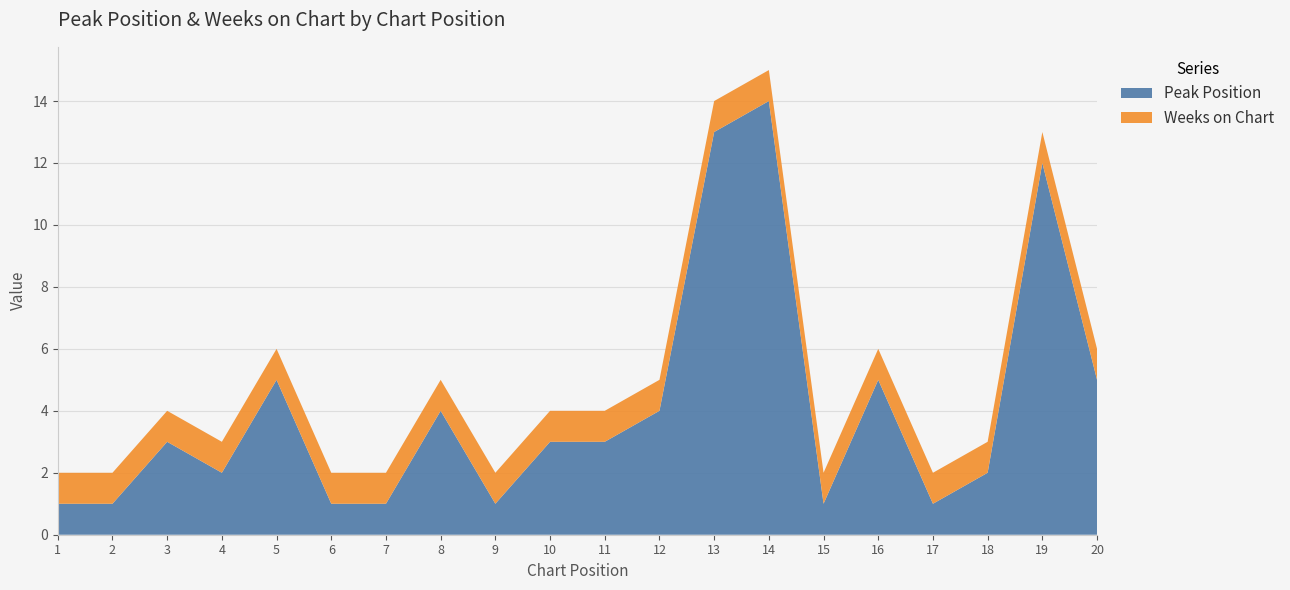

Reading left to right, list all the values displayed in this chart.

Peak Position: 1	1	3	2	5	1	1	4	1	3	3	4	13	14	1	5	1	2	12	5
Weeks on Chart: 1	1	1	1	1	1	1	1	1	1	1	1	1	1	1	1	1	1	1	1